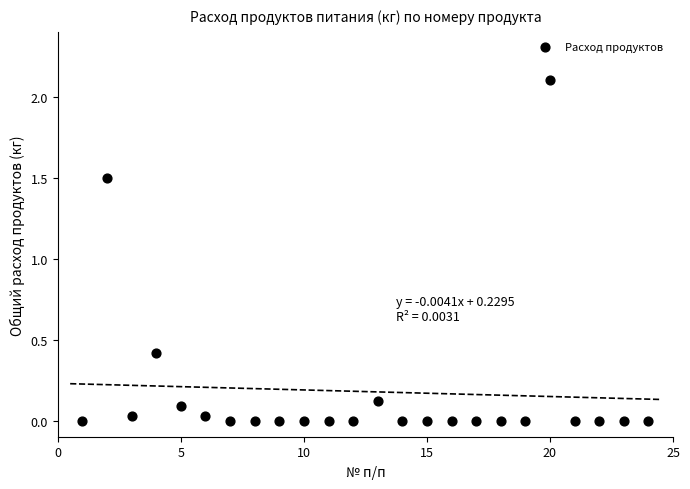

What is the range of Y values (max minus min)?

2.1